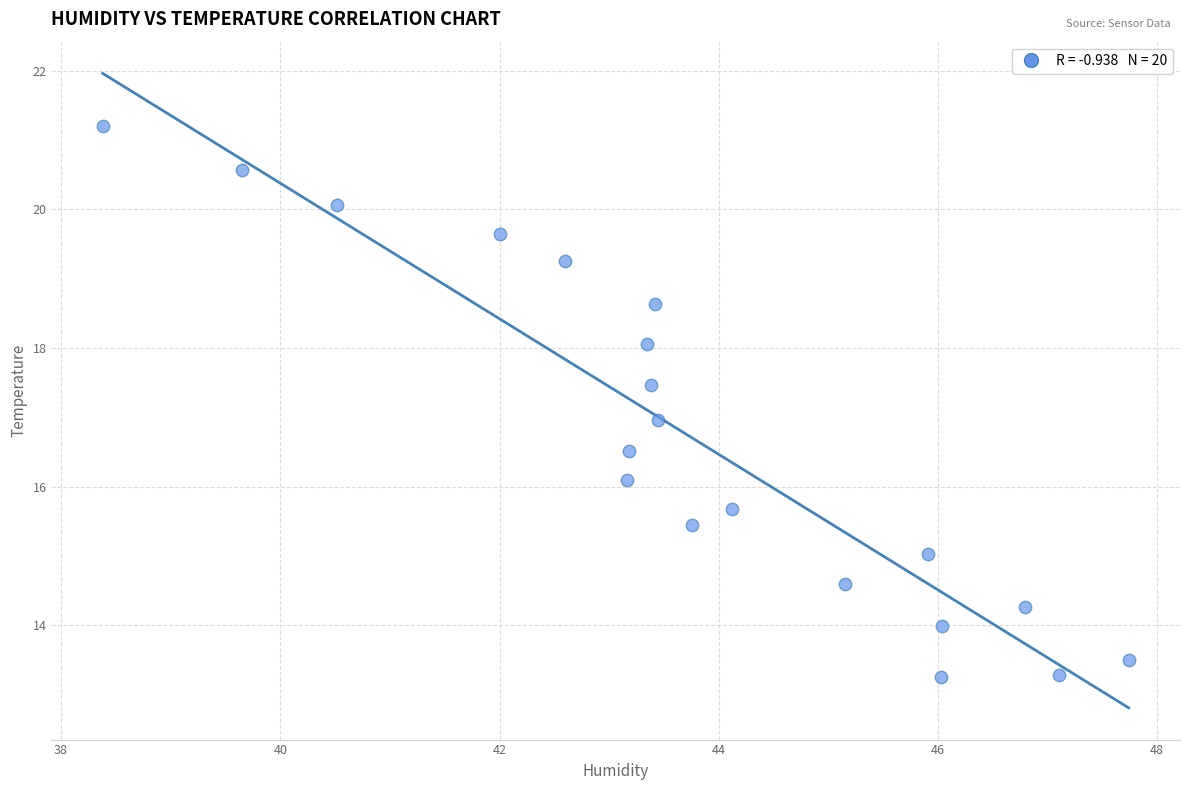

What is the range of X values (max minus min)?

9.4